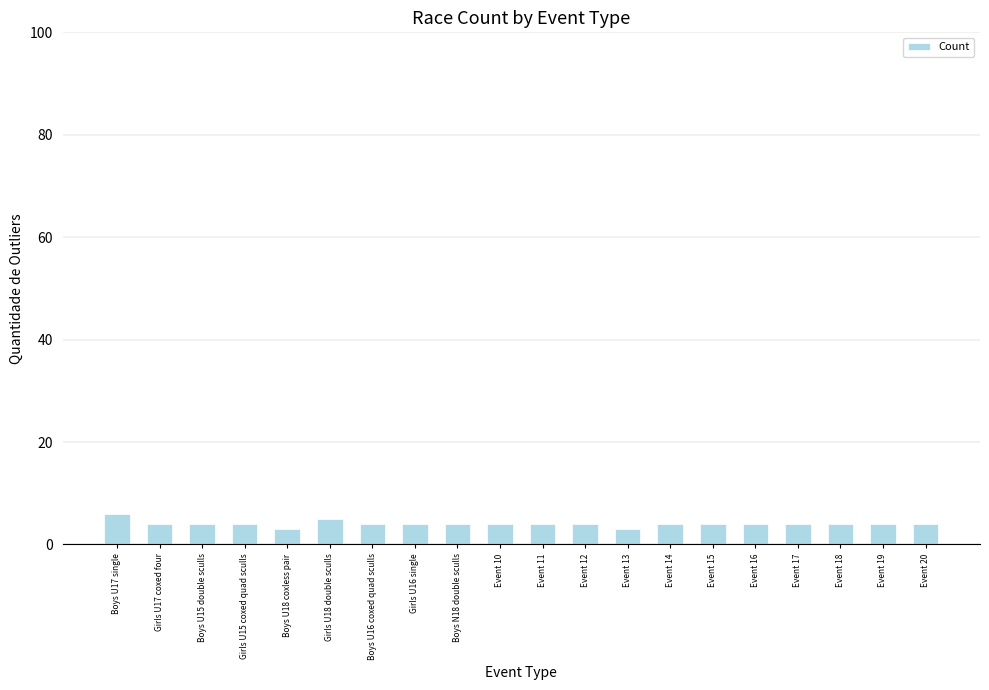

What is the smallest value displayed?

3